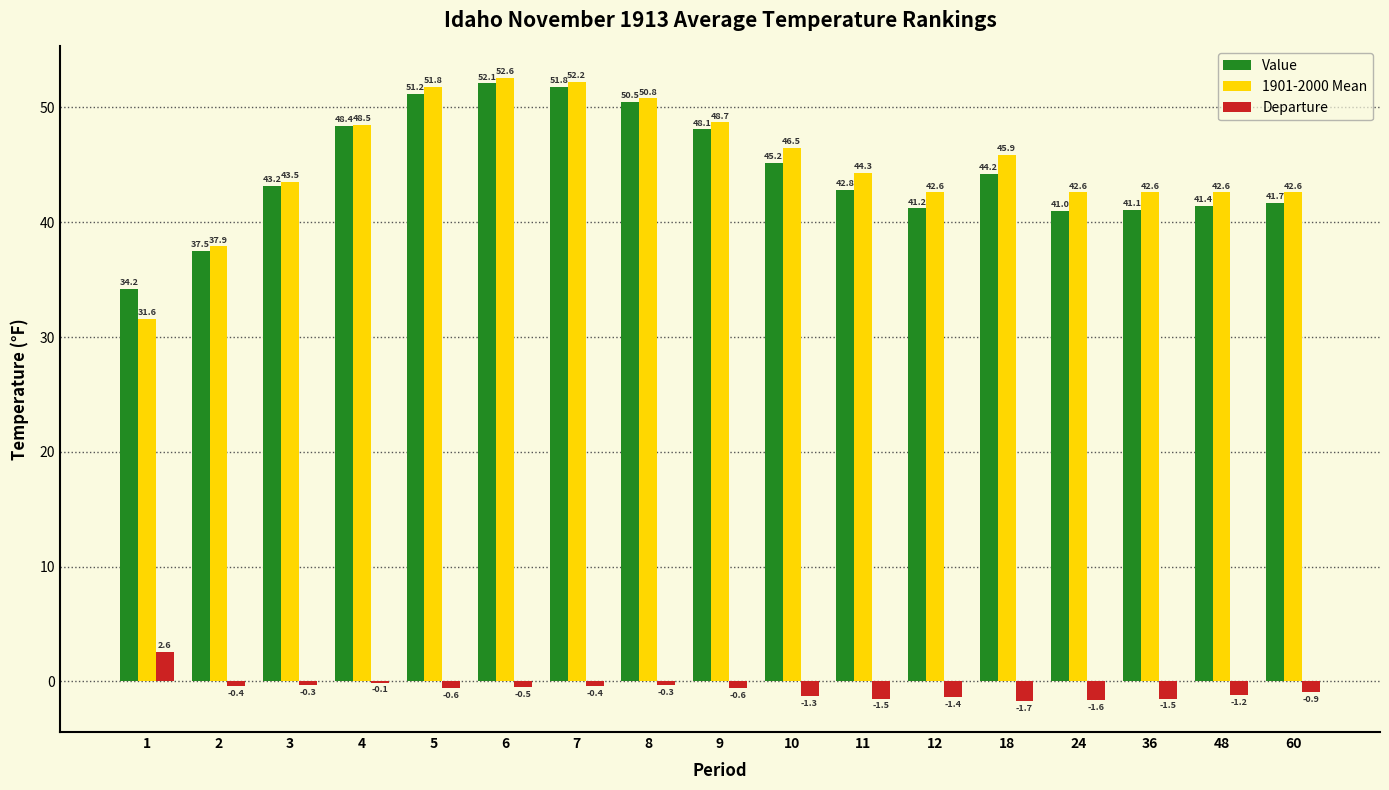

What is the highest value of the Value series?

52.1